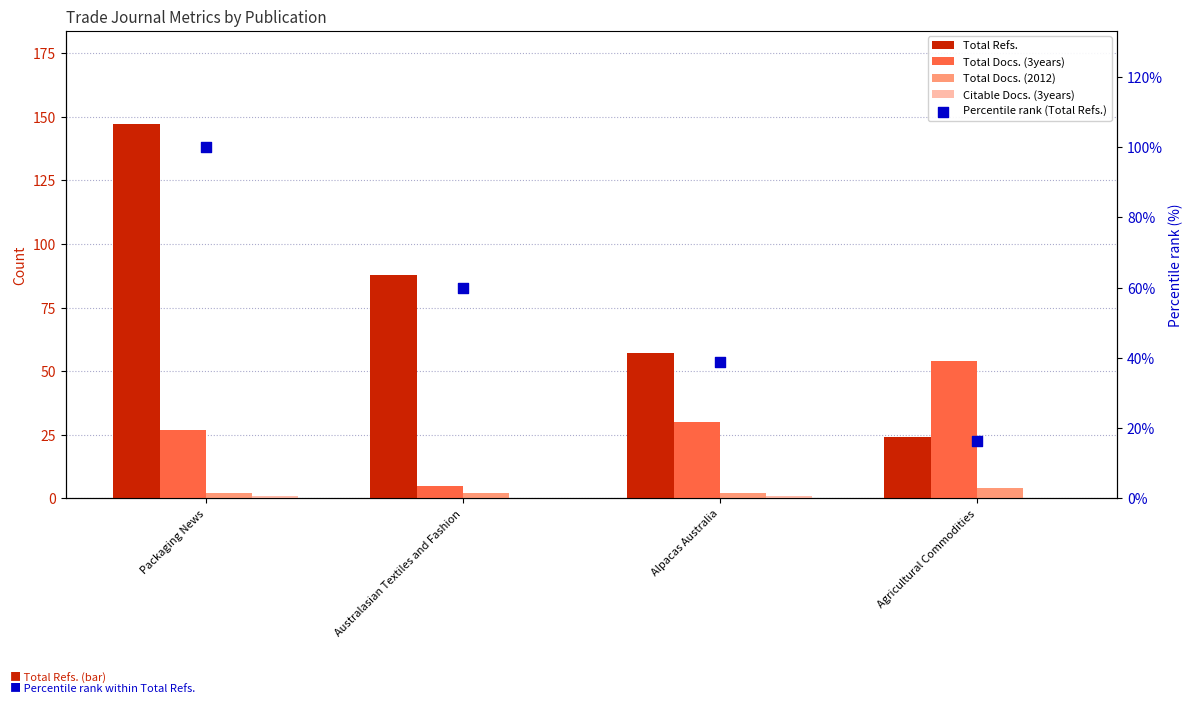

Which series reaches the minimum Y coordinate?

Citable Docs. (3years)